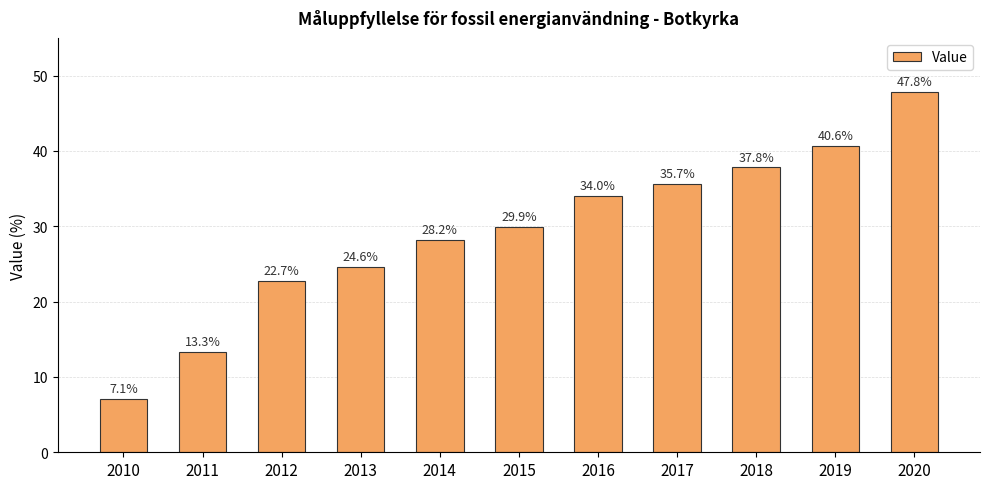

Which has a higher value, 2019 or 2014?

2019